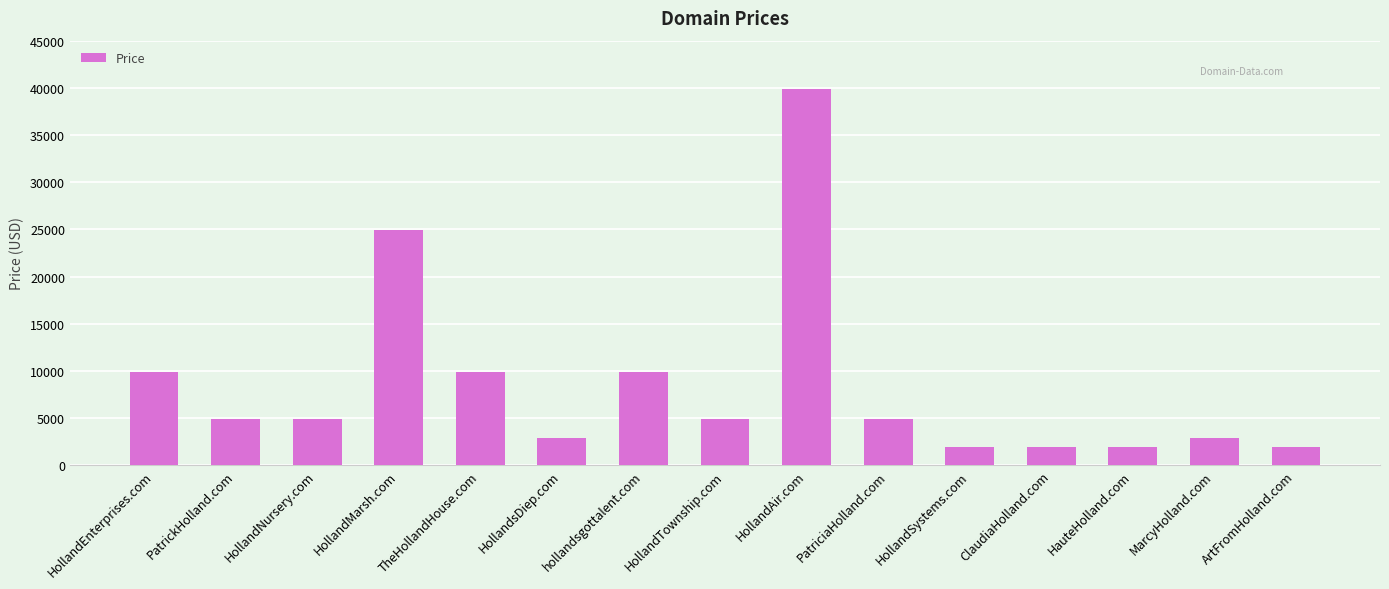

Reading right to left, extract all data points from this chart.

1888	2888	1888	1888	1888	4888	39888	4888	9888	2888	9888	24888	4888	4888	9888